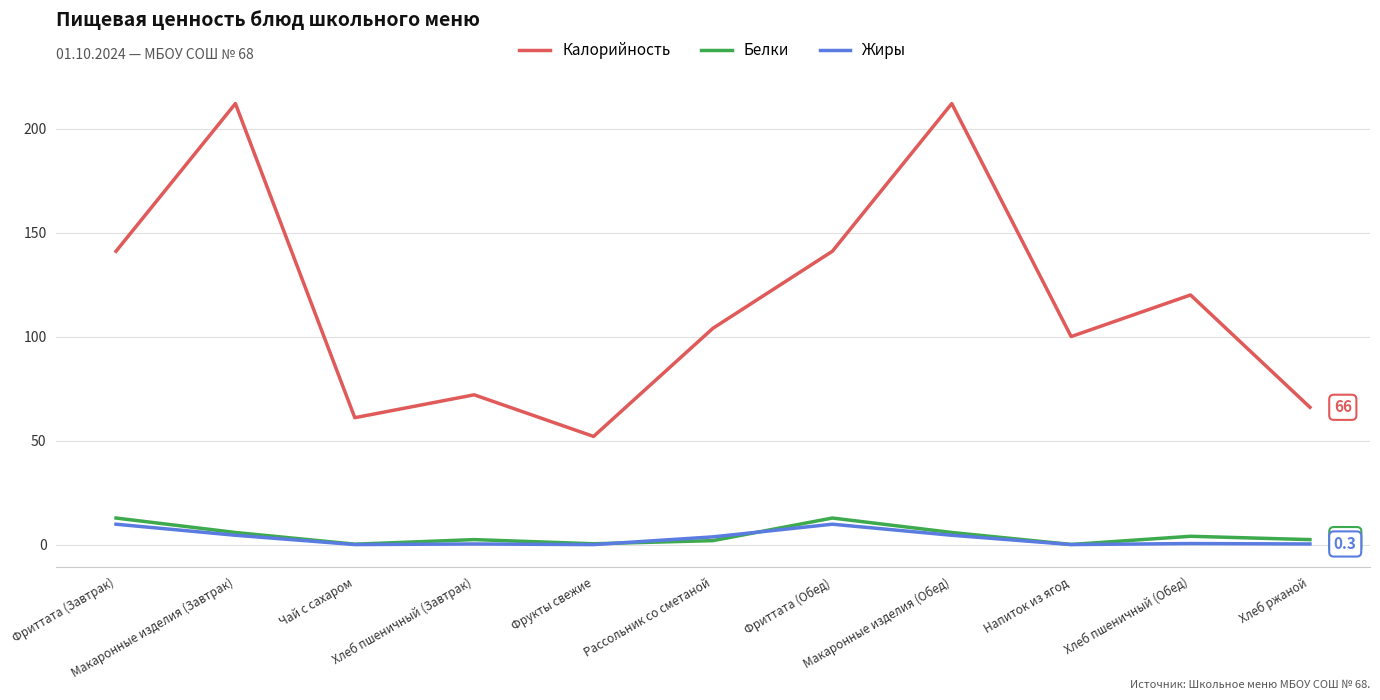

What is the difference between the highest and lowest values at Напиток из ягод?

100.0